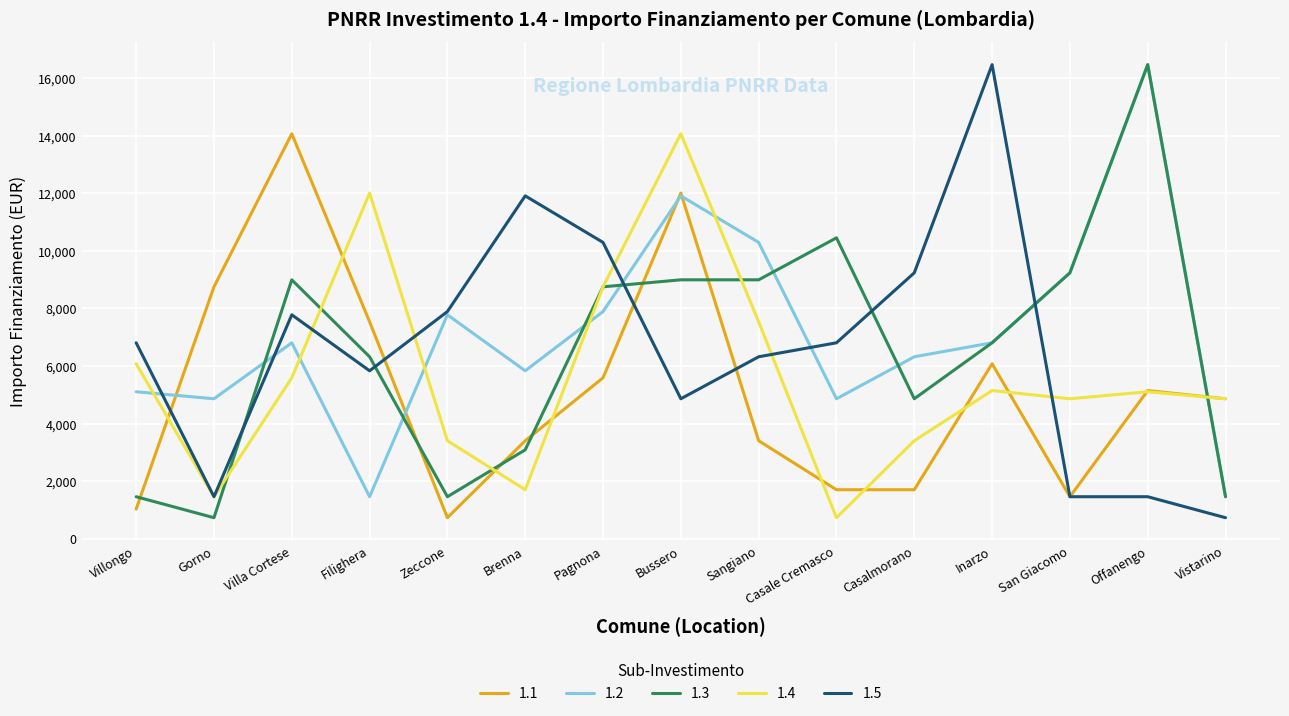

Where do 1.2 and 1.4 first cross each other?

Villongo and Gorno